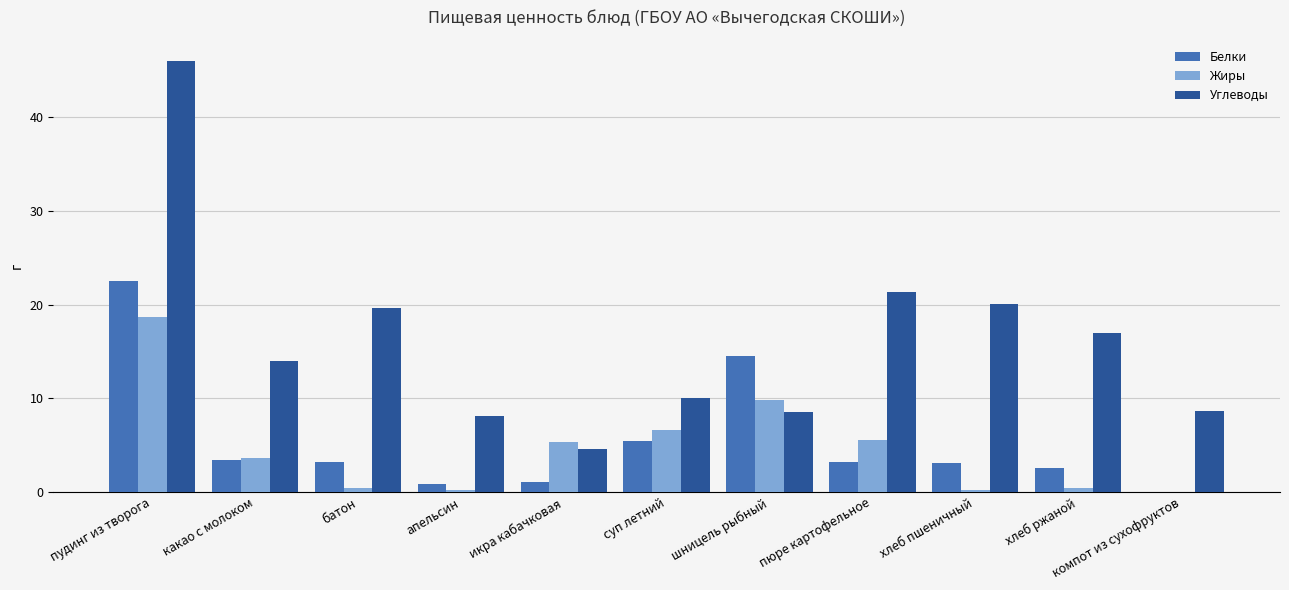

At which category is the sum across all series the highest?

пудинг из творога